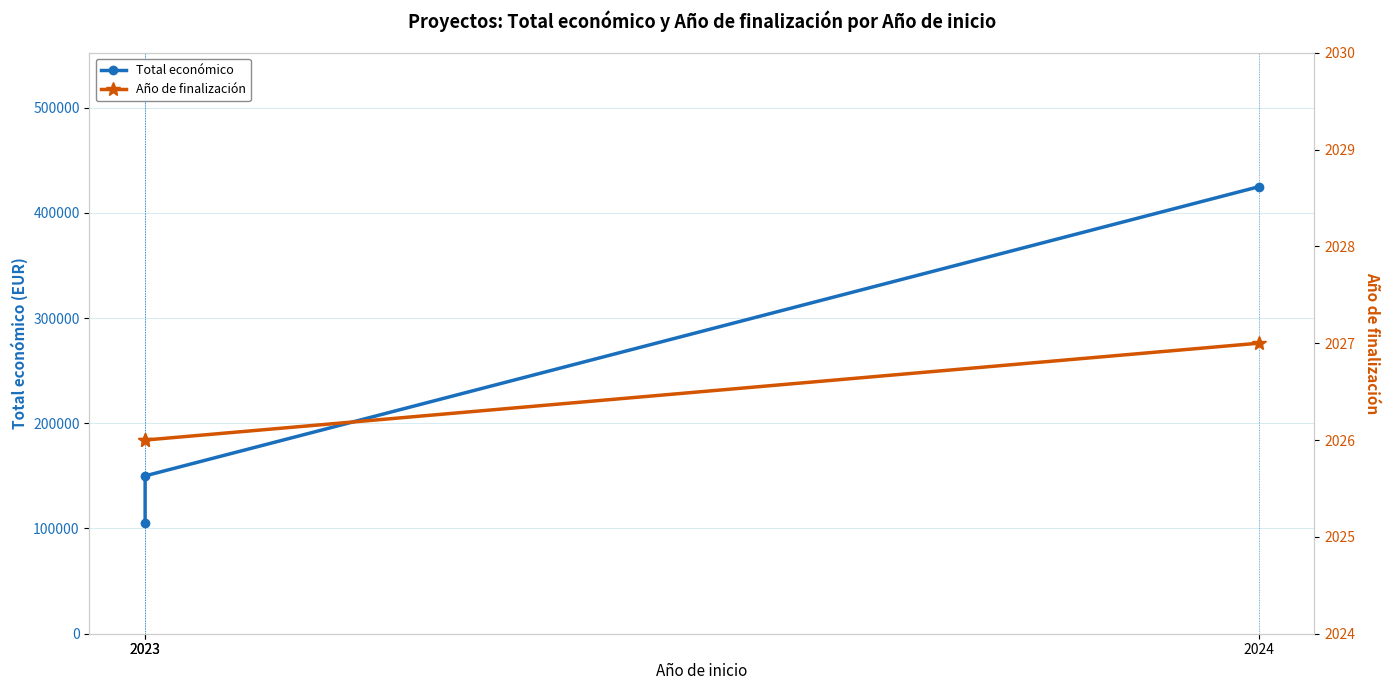

What is the difference between the maximum and second lowest values in the Año de finalización series?

1